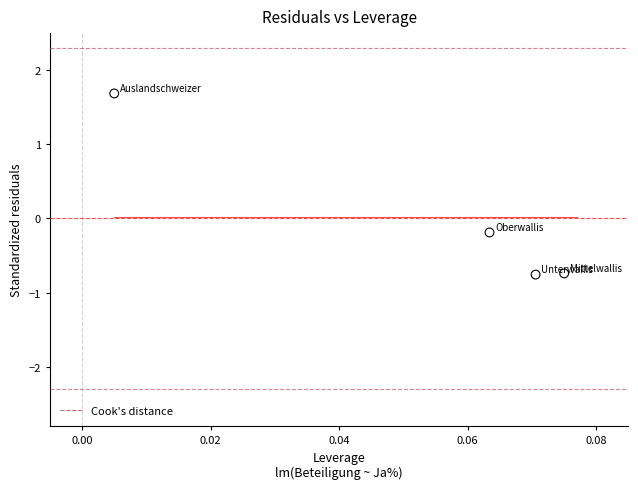

What is the range of Y values (max minus min)?

2.4